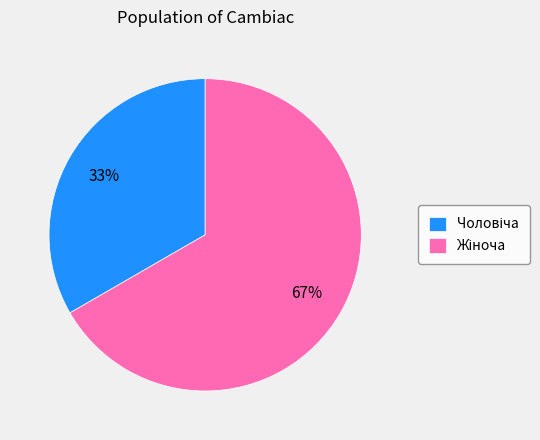

To the nearest percent, what is the average slice percentage?

50%